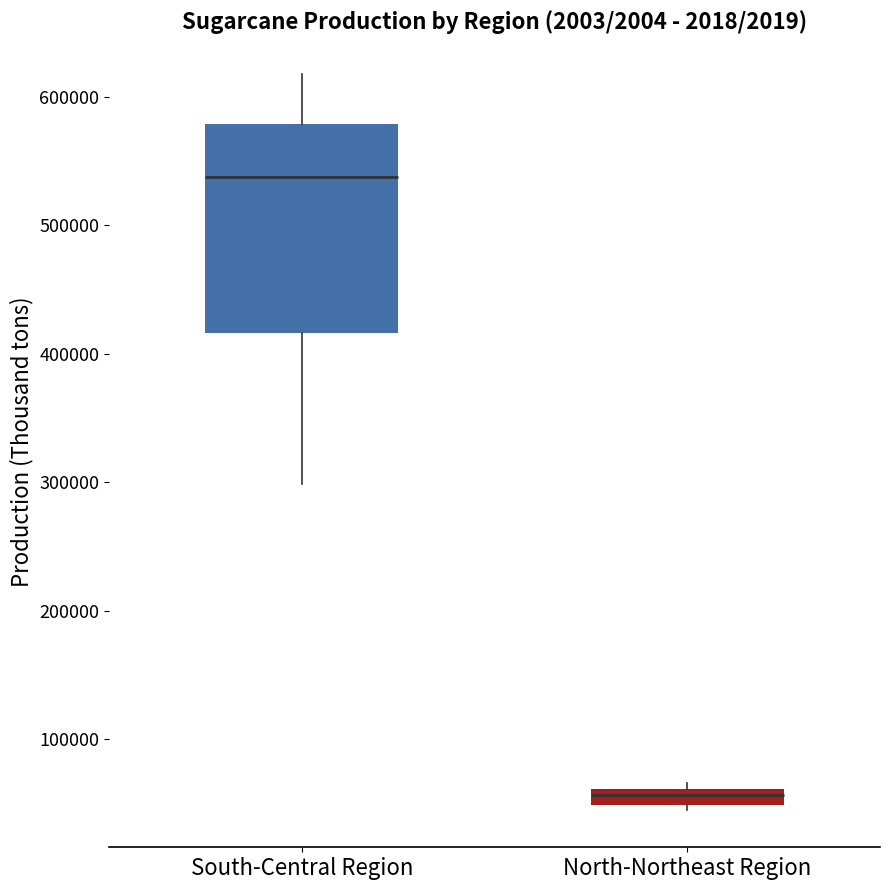

Where does the median line of the box for South-Central Region sit on the y-axis? The values are not printed on the chart, so give them approximately, as read against the axis.

540000